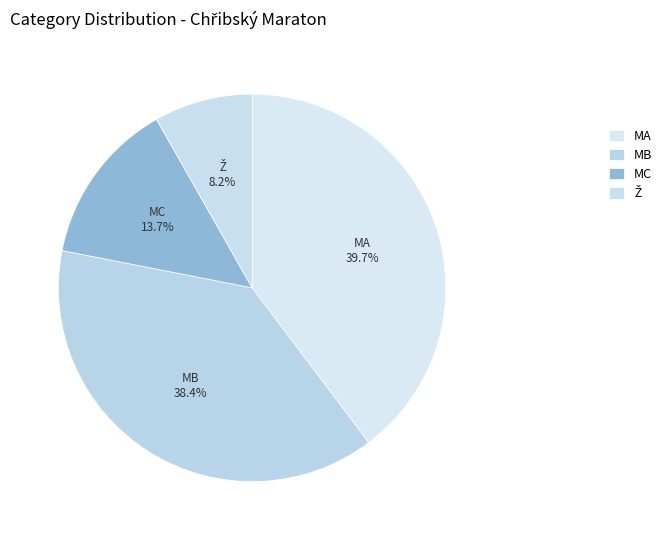

To the nearest percent, what percentage of the pie is MC?

14%